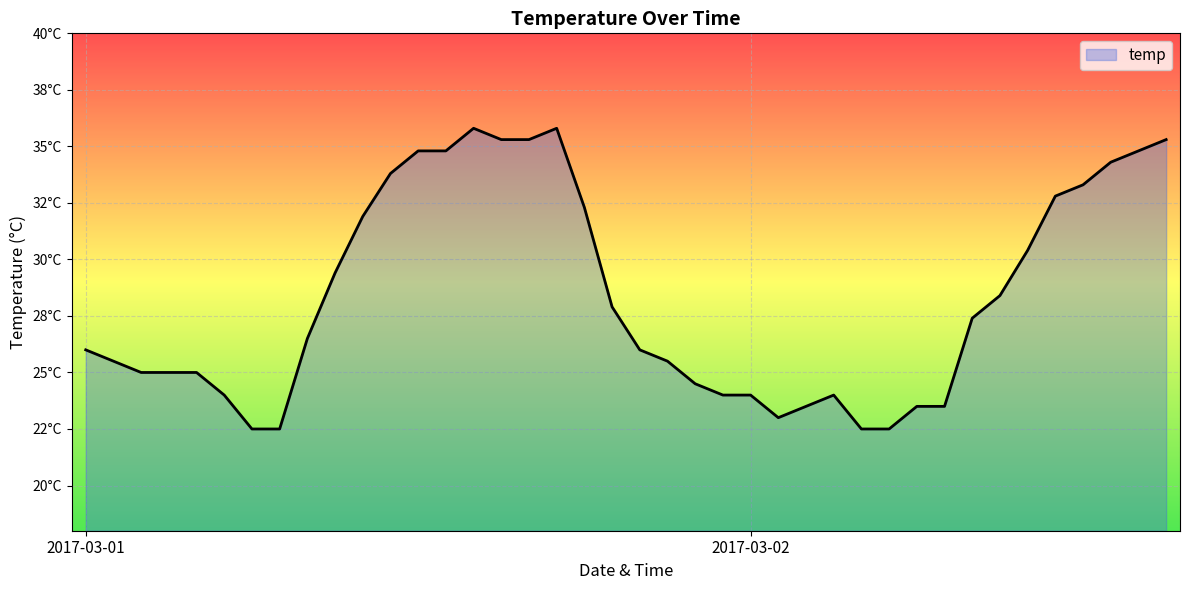

How many interior local peaks (higher than both neighbors) does the data have?

3